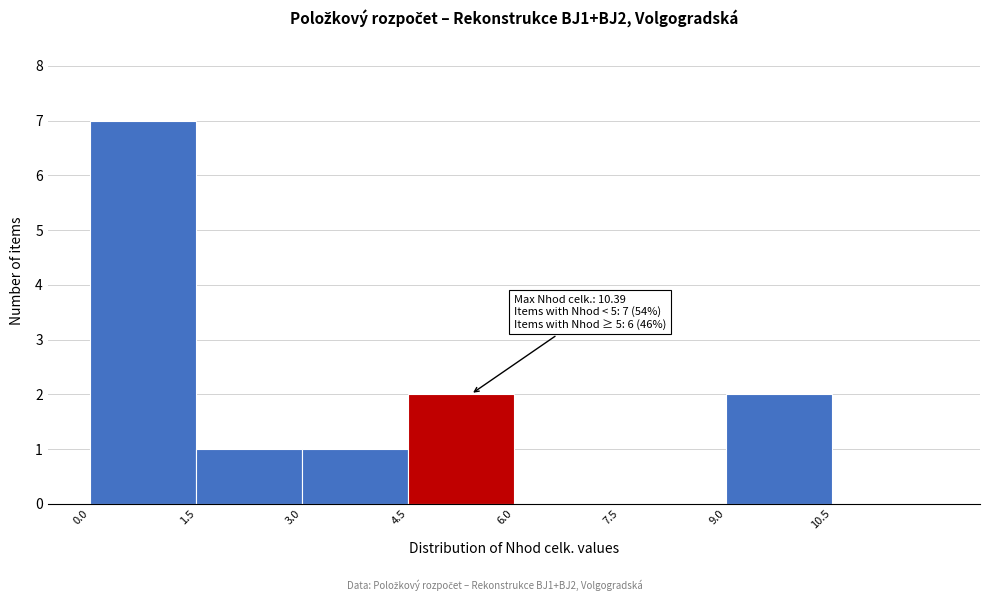

Over which range of the x-axis is the bar tallest?

0.0 to 1.5